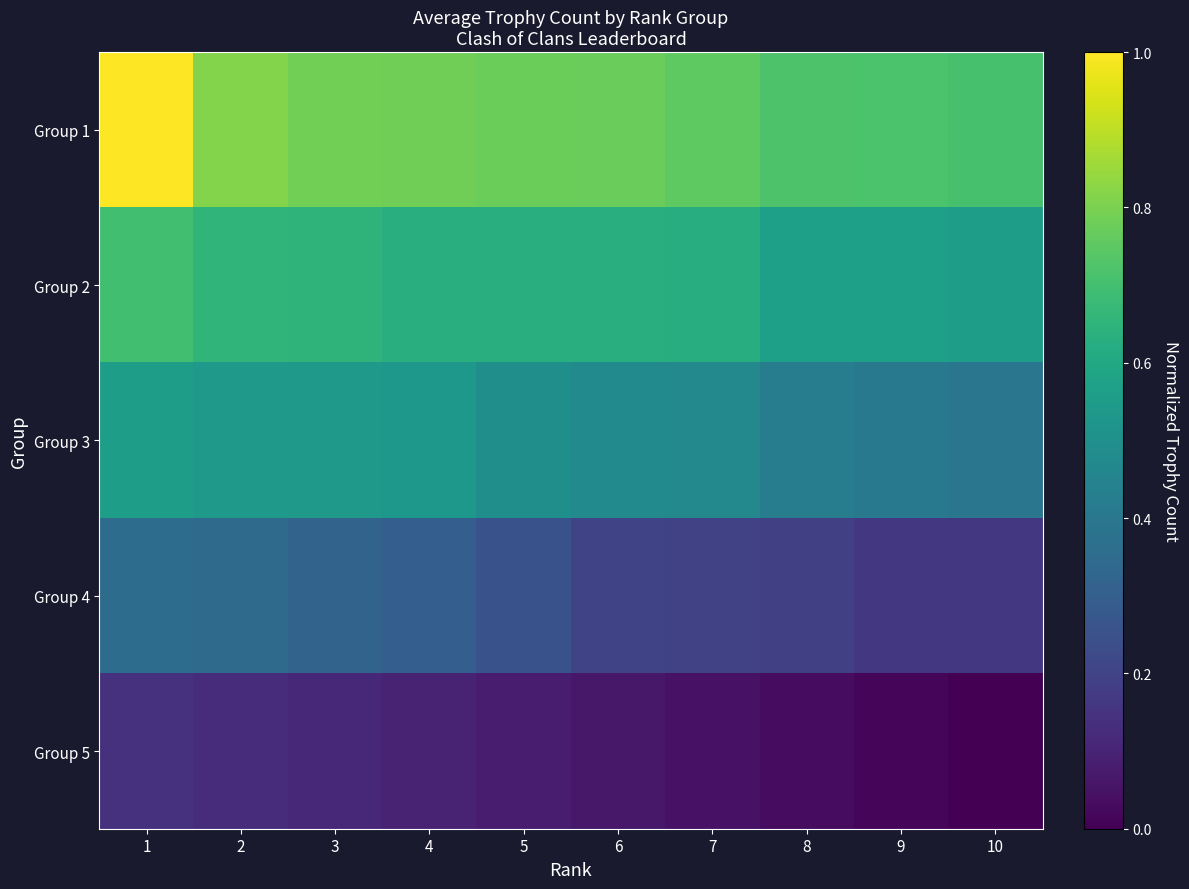

Count the number of categories in the chart.

10